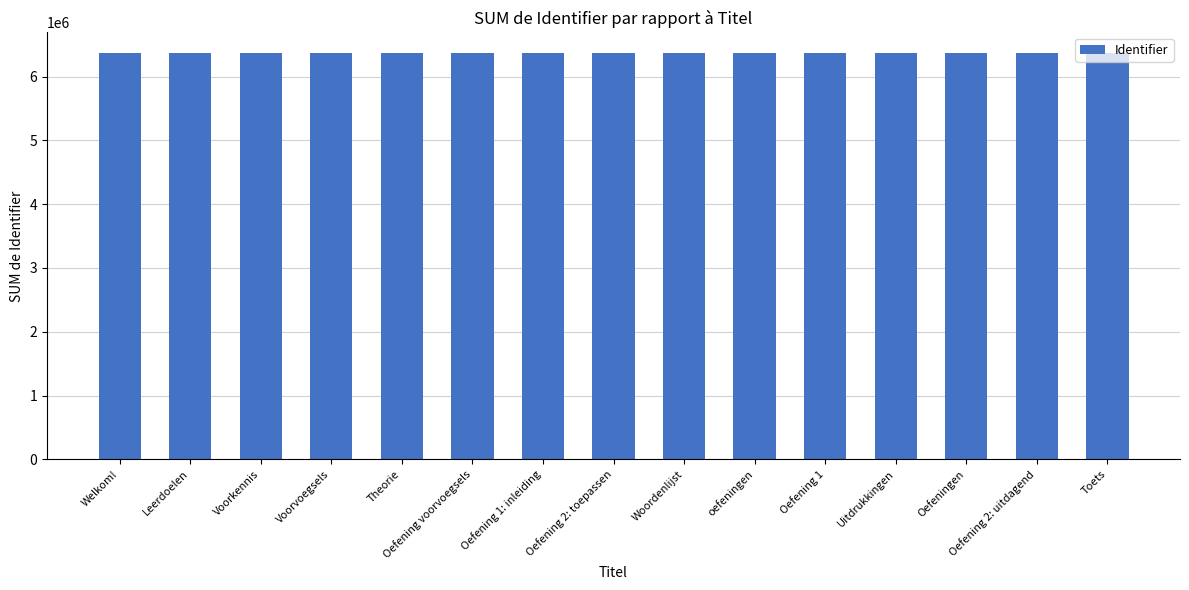

What is the approximate value at Oefening 1: inleiding, to the nearest 10?

6365800